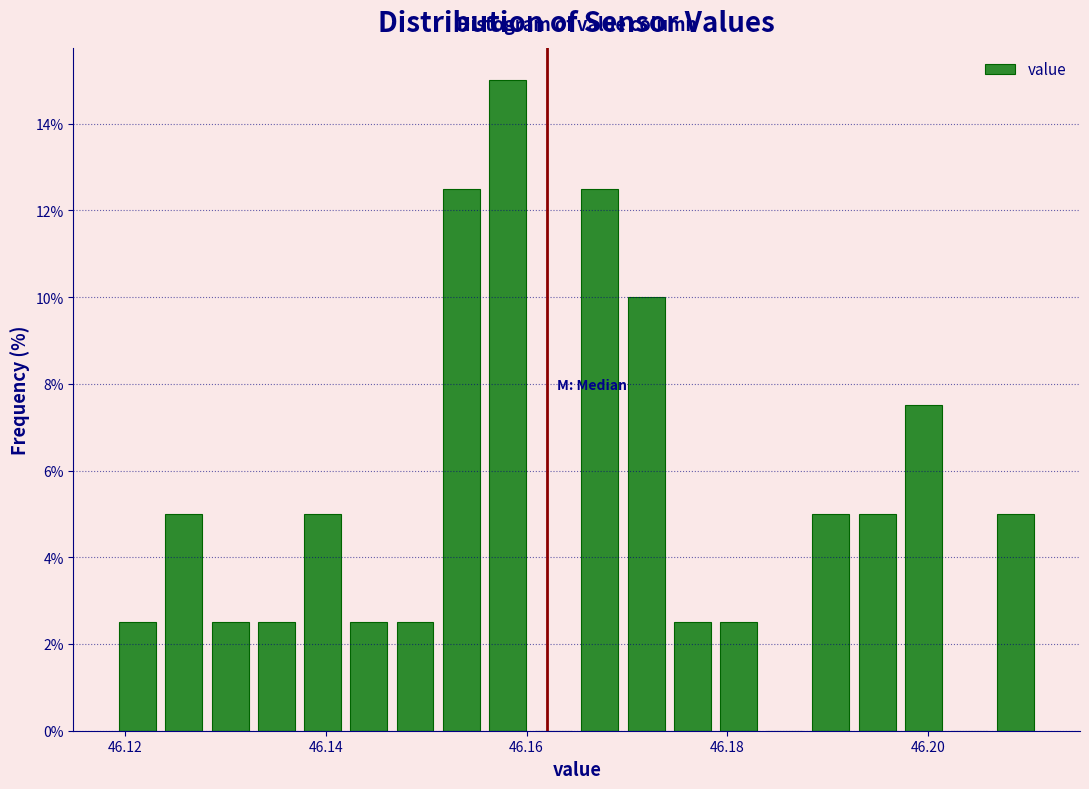

Around what value on the x-axis is the tallest bar? Give the approximate position of its centre, as read against the axis.

46.158